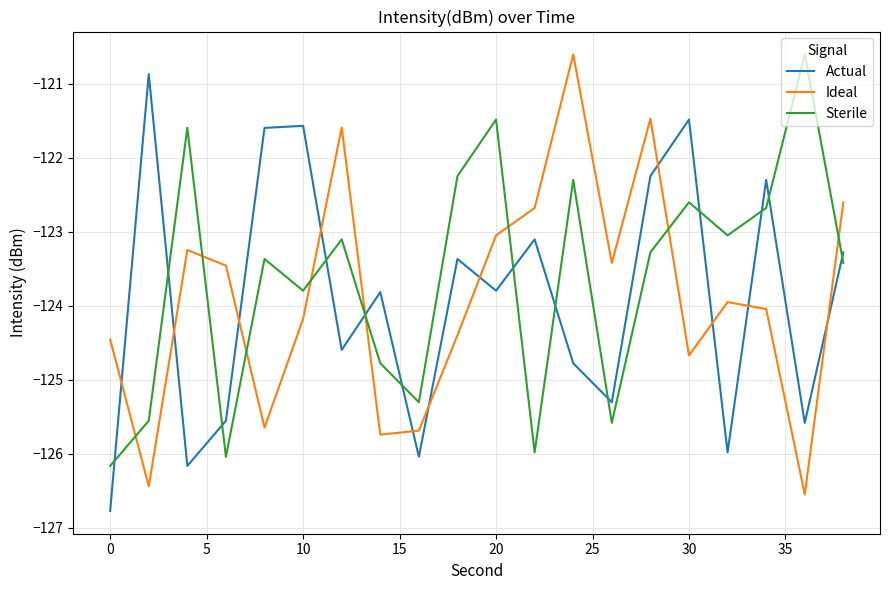

How many times do Sterile and Actual cross each other?

13